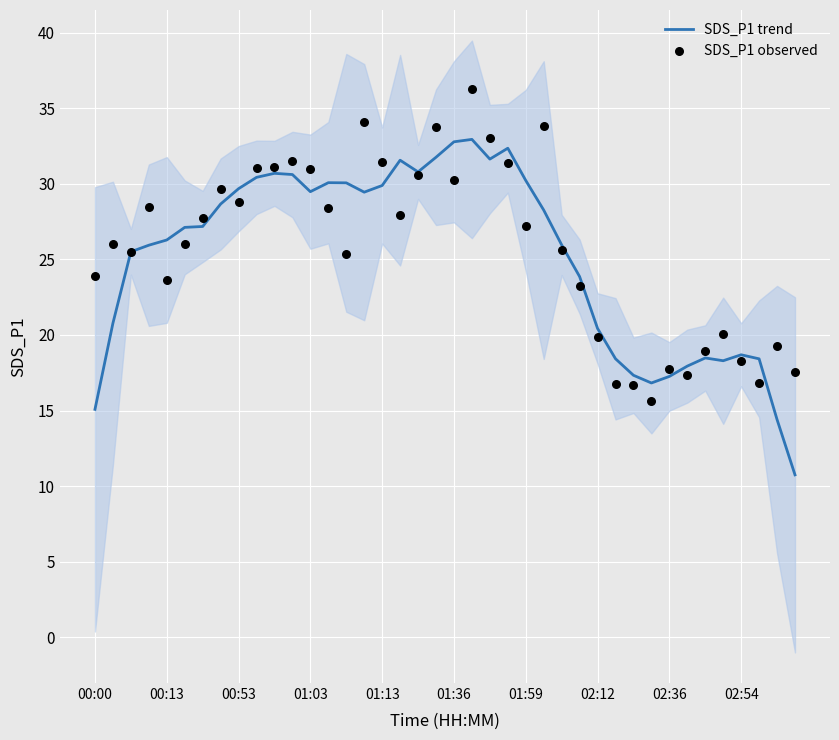

What is the total value across all series at 17?

59.5